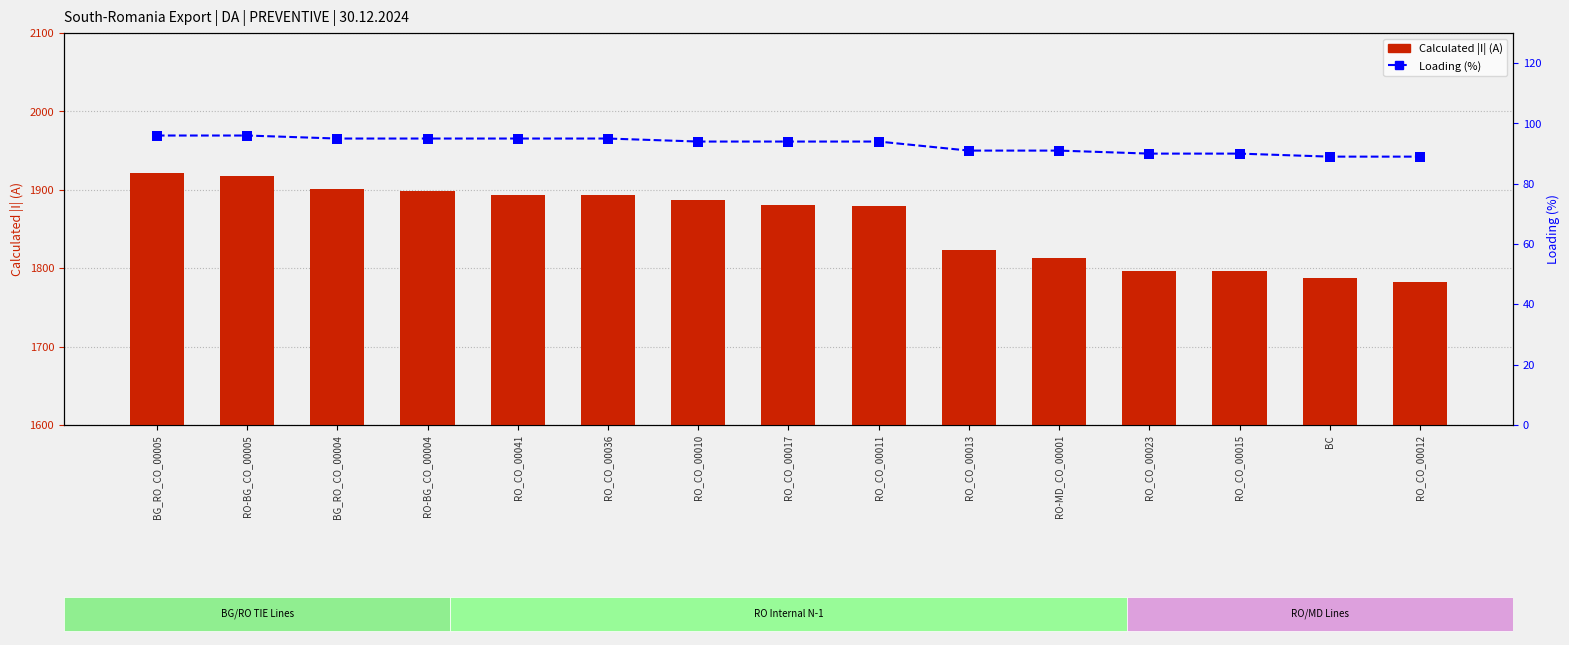

Which series has the widest spread of Y values?

Calculated I (A)